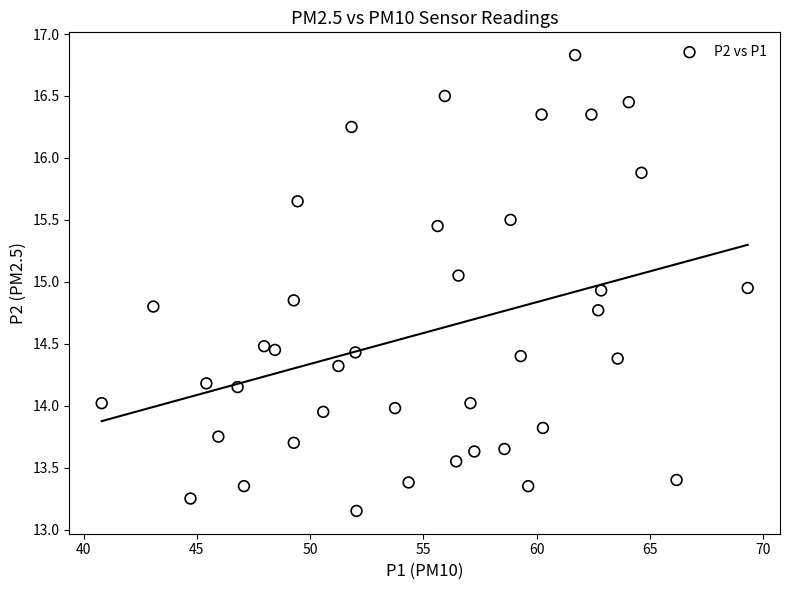

What is the range of X values (max minus min)?

28.5